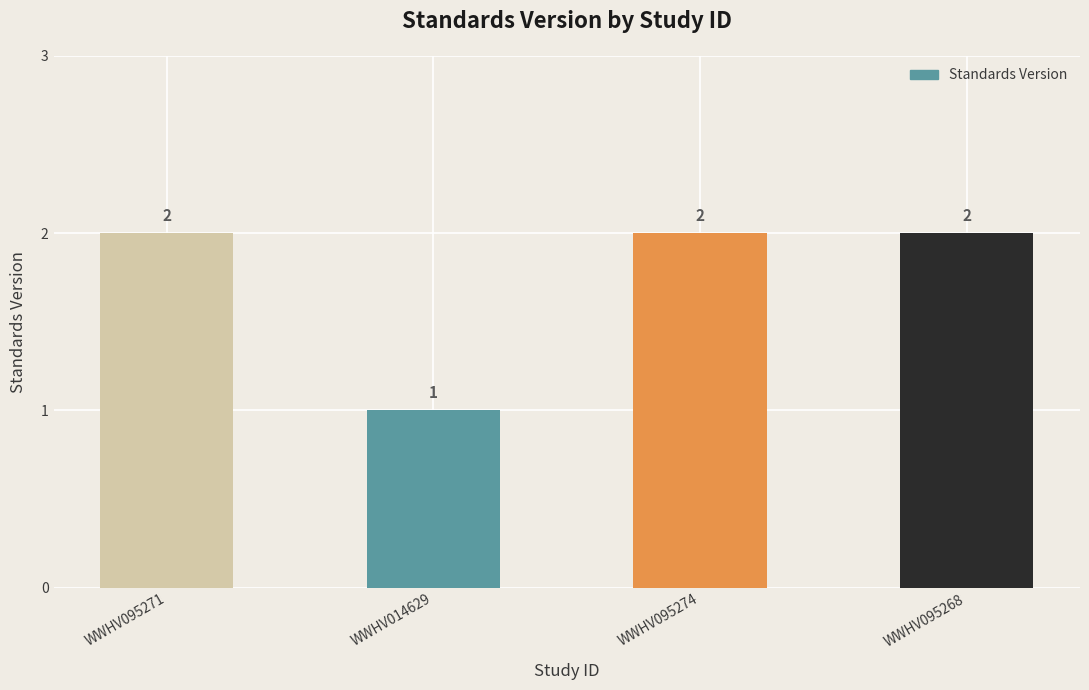

What is the value of the 1st bar from the left?

2